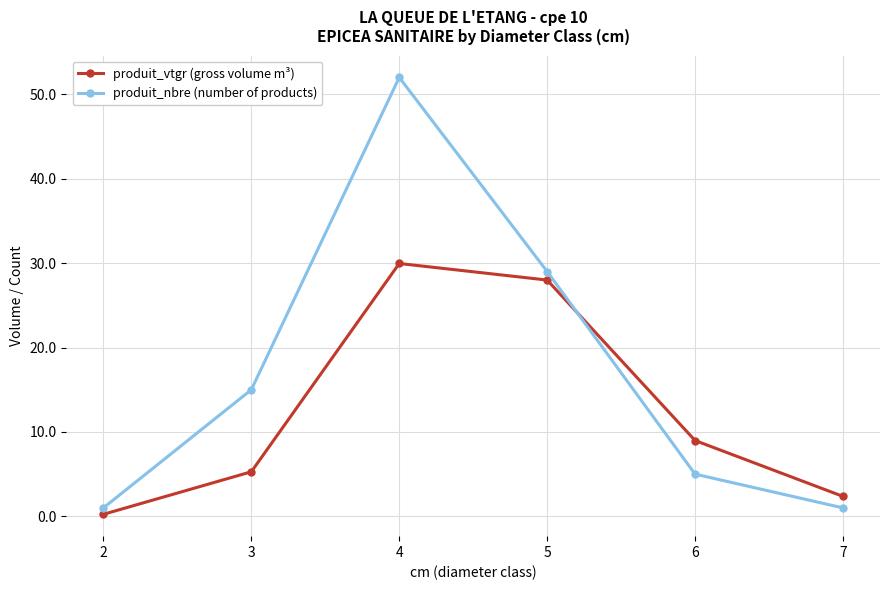

Where does the produit_vtgr (gross volume m³) series first go above 8?

4